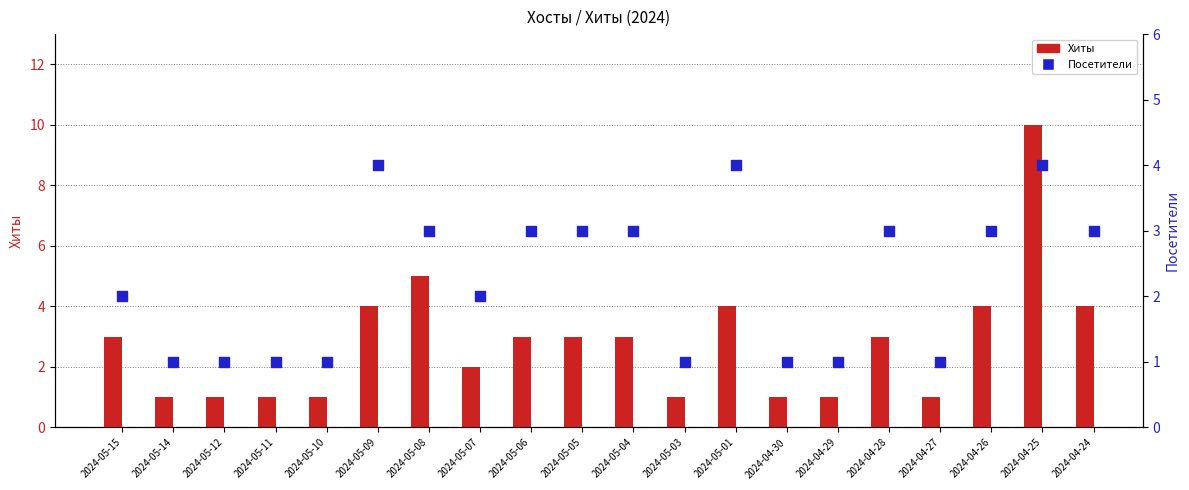

Which series has the largest total across all categories?

Хиты